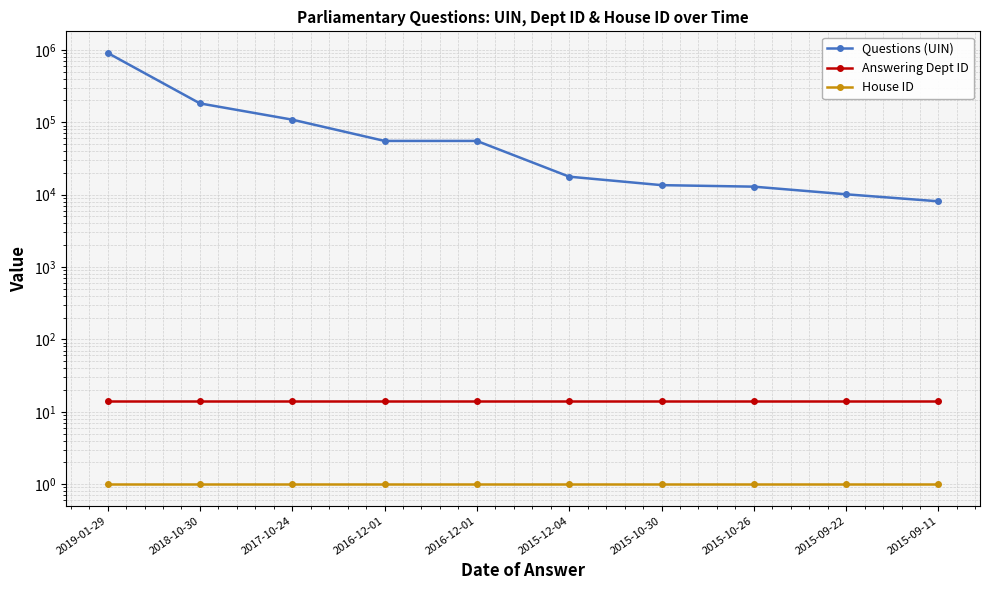

What is the average value of the Questions (UIN) series?

137259